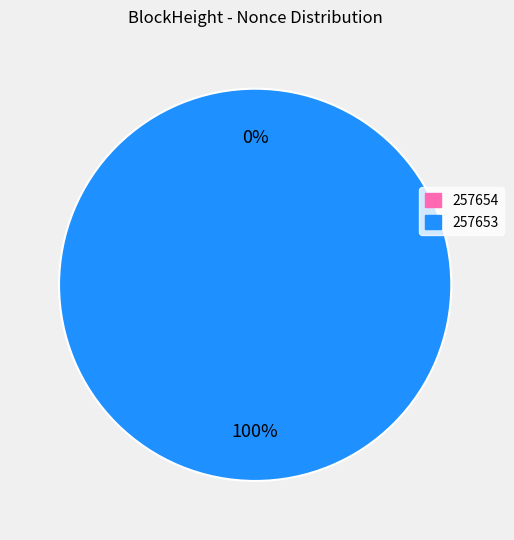

To the nearest percent, what percentage of the pie is 257653?

100%